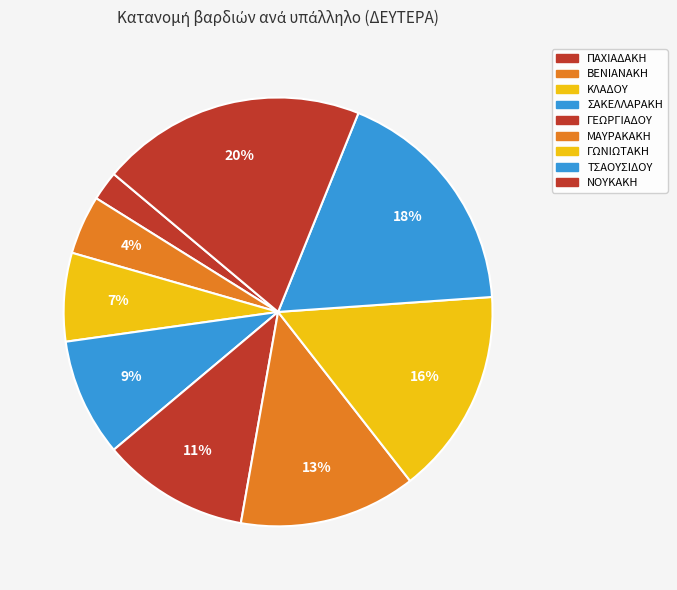

Rank the categories by value from lowest to highest.

ΠΑΧΙΑΔΑΚΗ, ΒΕΝΙΑΝΑΚΗ, ΚΛΑΔΟΥ, ΣΑΚΕΛΛΑΡΑΚΗ, ΓΕΩΡΓΙΑΔΟΥ, ΜΑΥΡΑΚΑΚΗ, ΓΩΝΙΩΤΑΚΗ, ΤΣΑΟΥΣΙΔΟΥ, ΝΟΥΚΑΚΗ